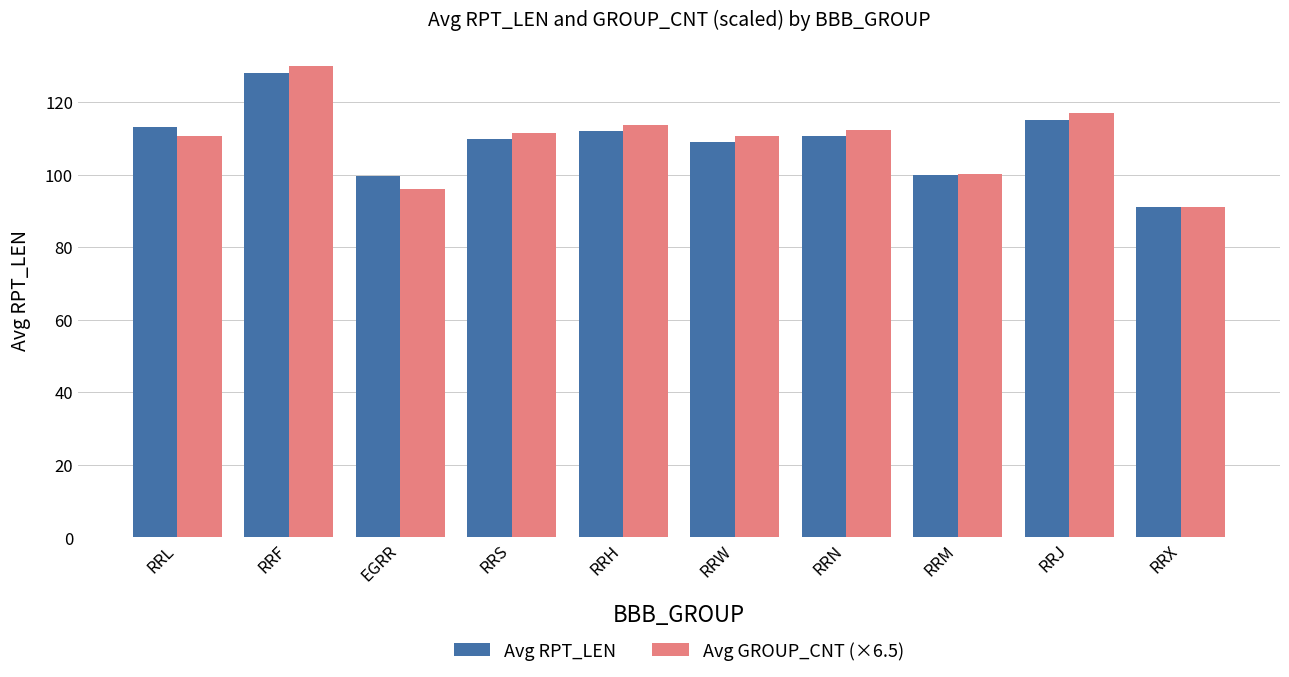

How many categories are shown in the chart?

10